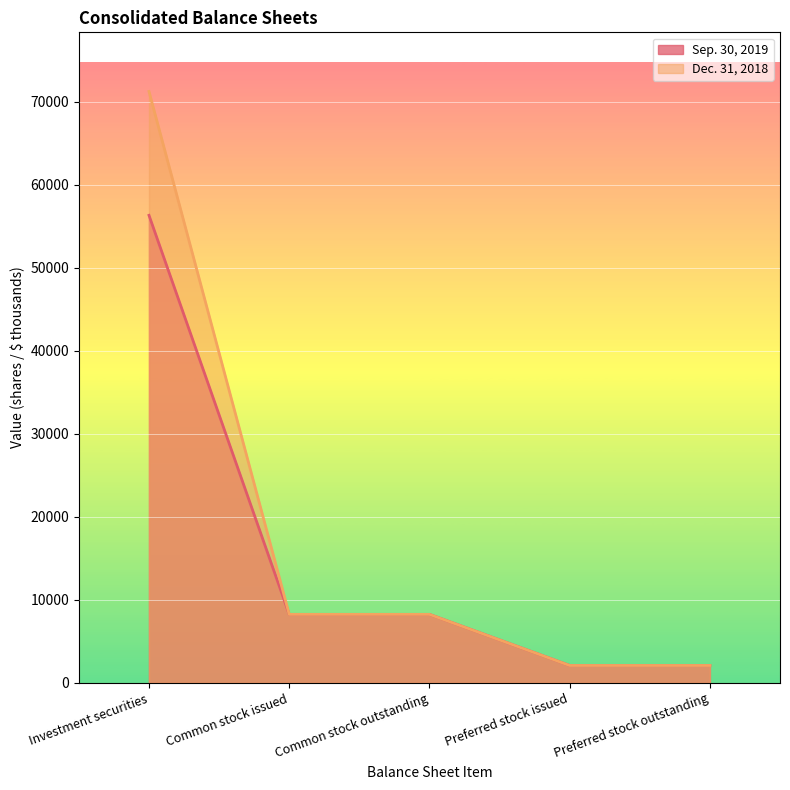

Which category has the lowest value in the Sep. 30, 2019 series?

Preferred stock issued